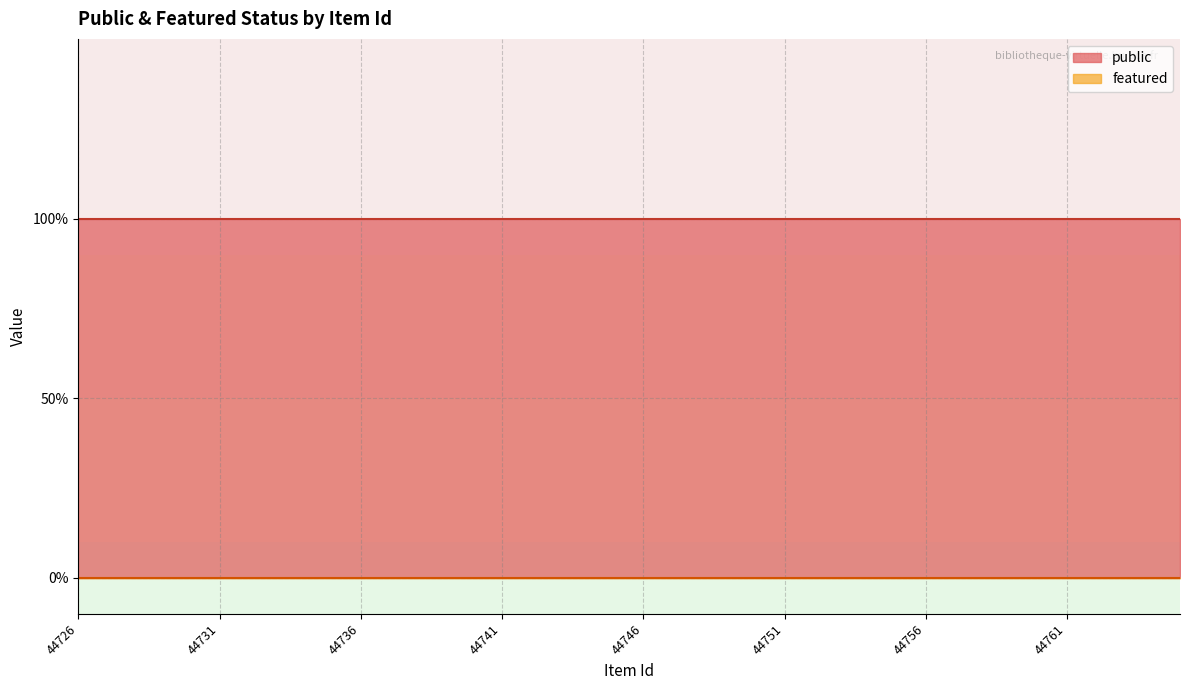

Which series has the largest total across all categories?

public